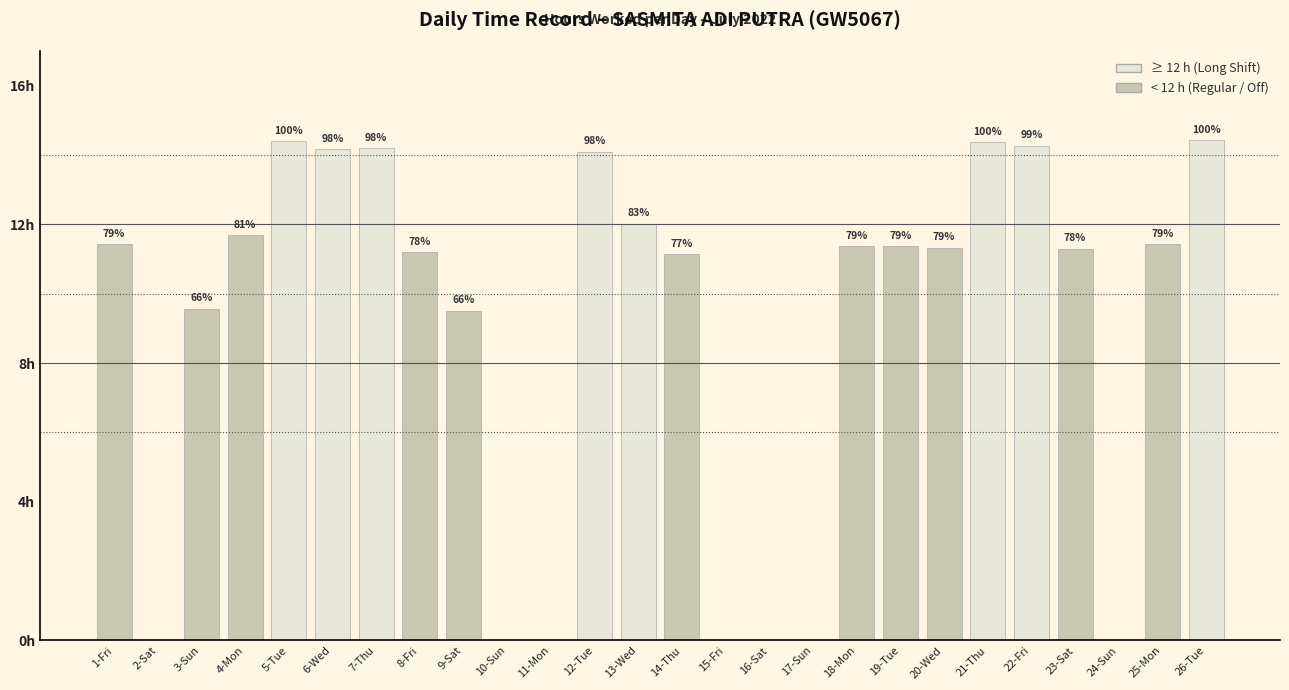

The value at 26-Tue is 14.4. True or false?

True